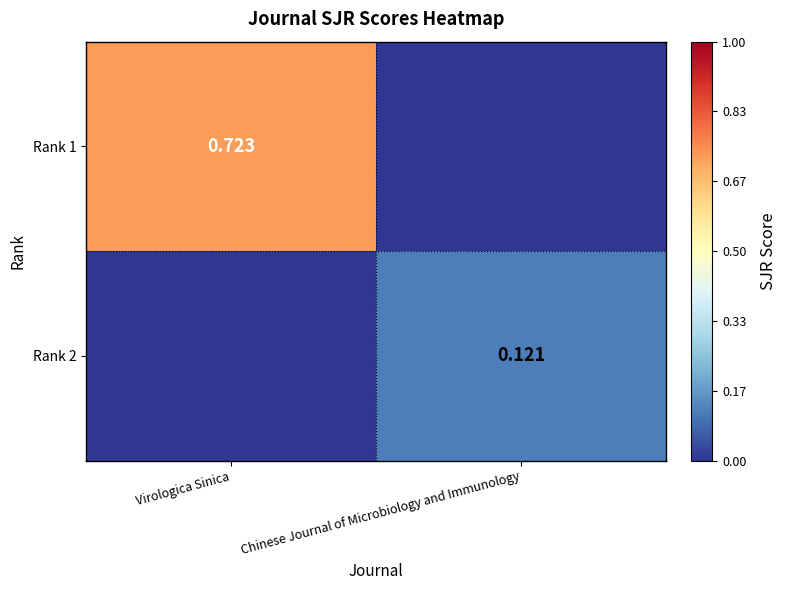

How many Rank 2 values are between 0 and 1?

2